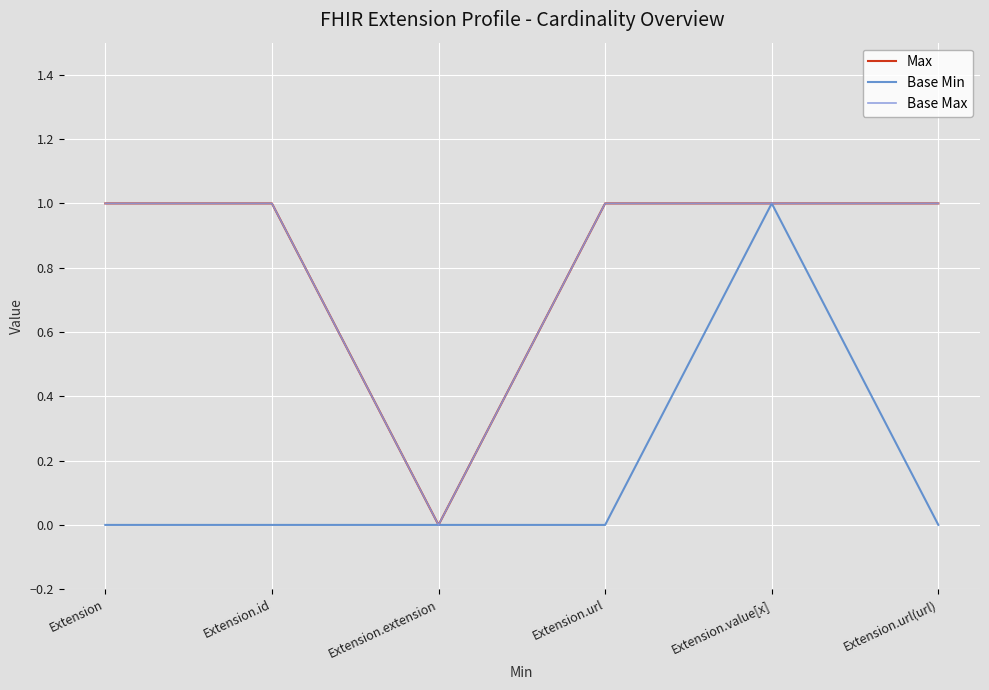

The value of Base Max at Extension.url(url) is 2. True or false?

False